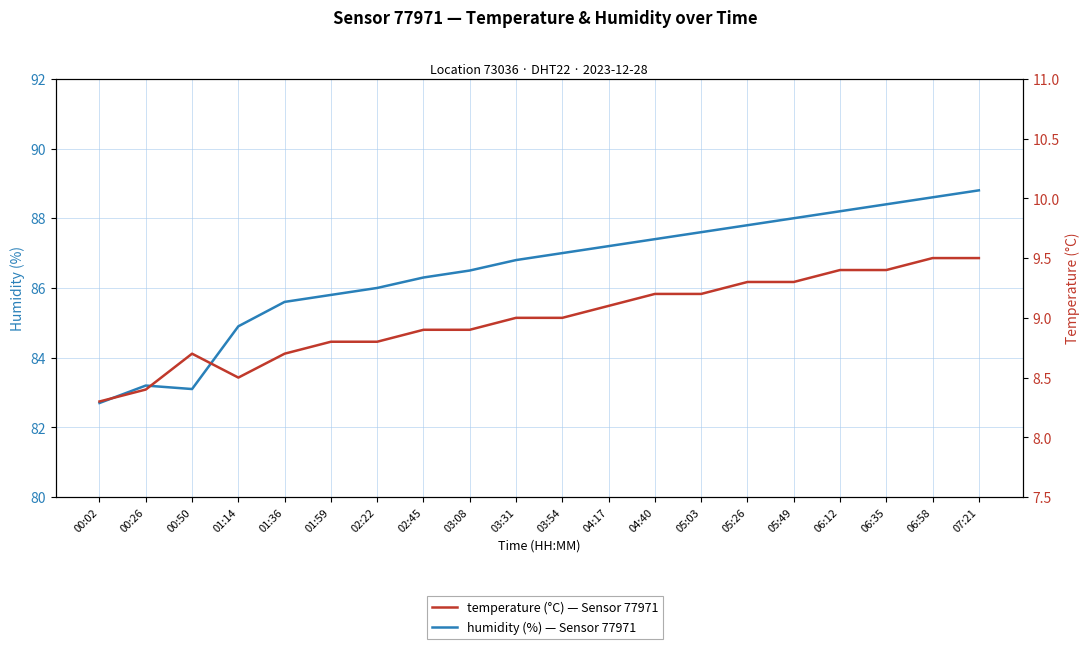

At which label does temperature first exceed 9?

04:17